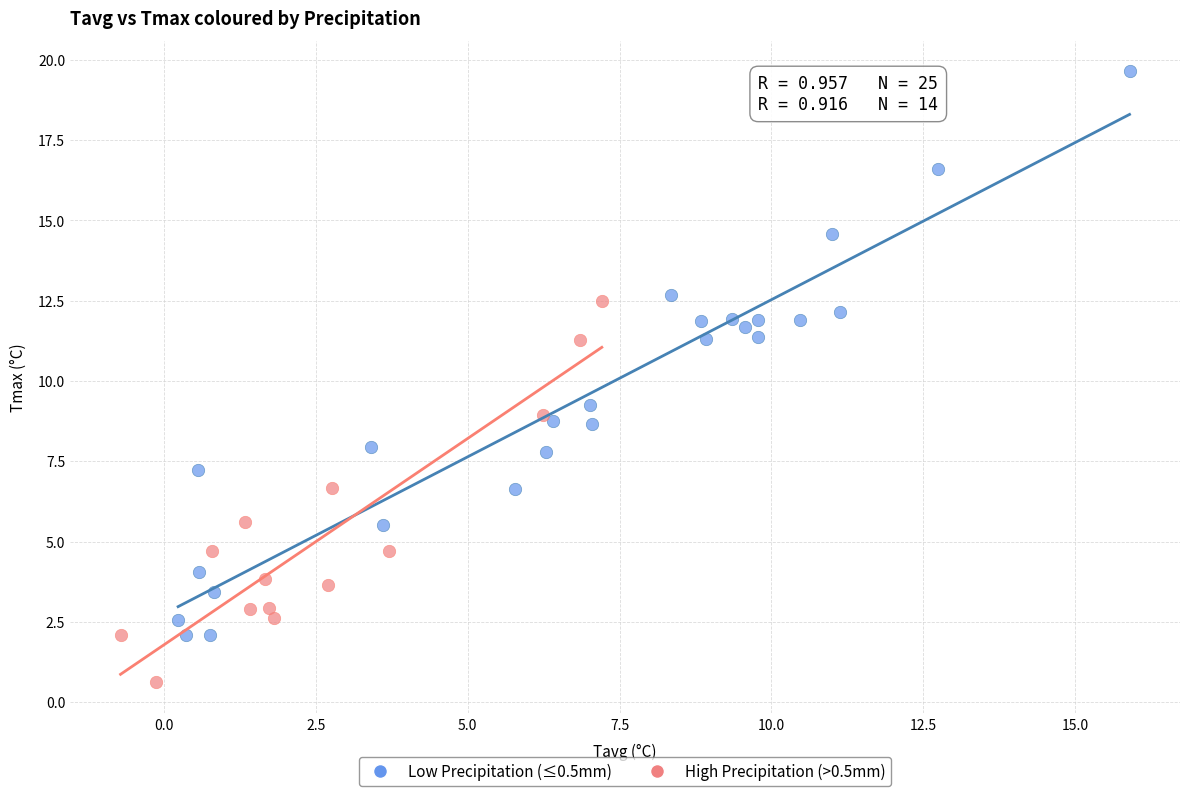

Which series contains the lowest Y value?

High Precipitation (>0.5mm)